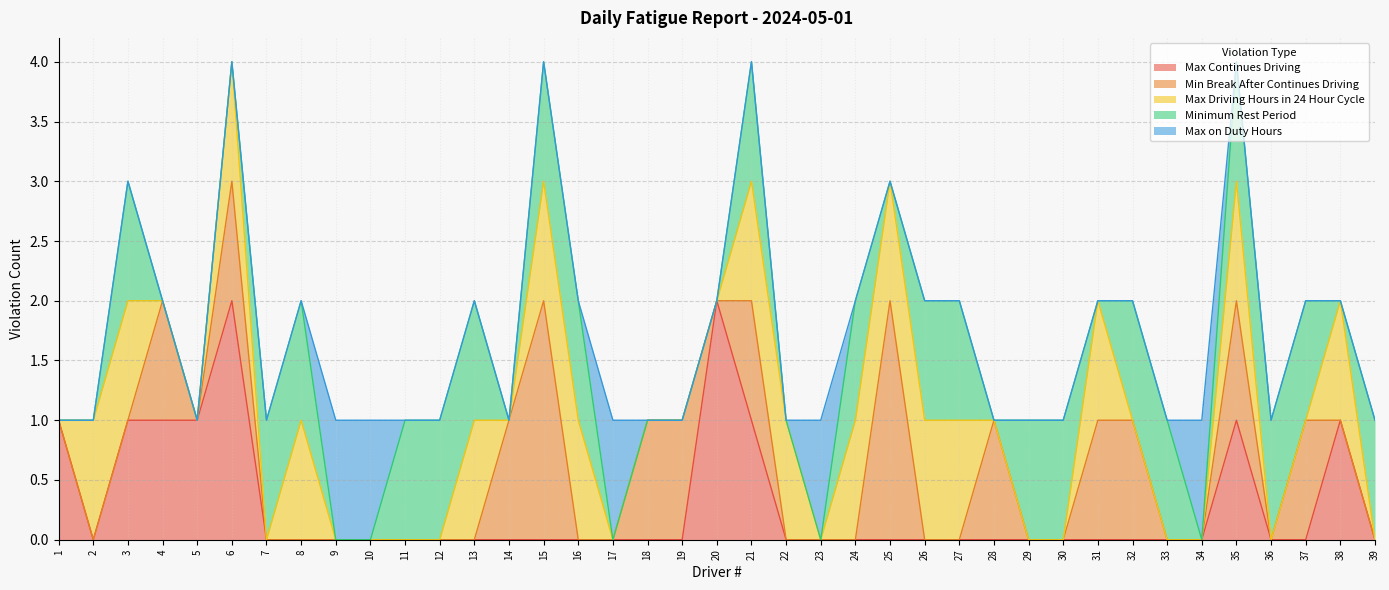

What is the total value across all series at 3?

3